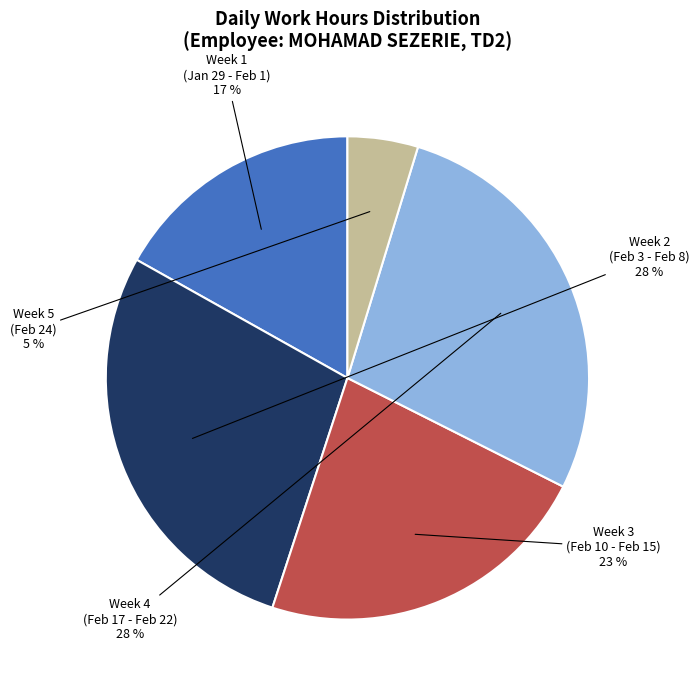

To the nearest percent, what is the difference between the largest and smallest slice percentages?

23%